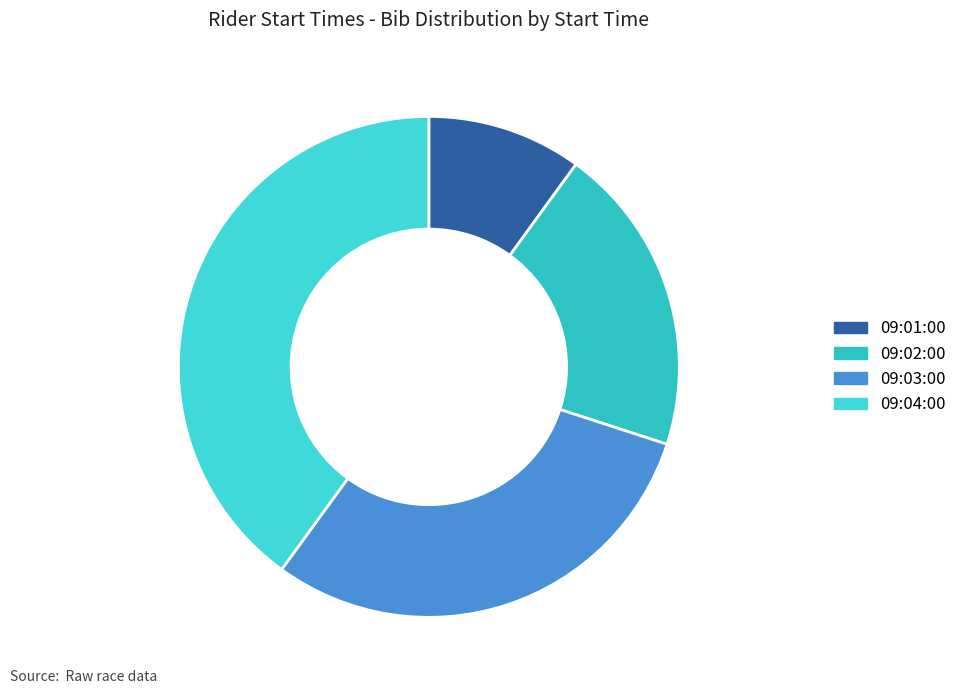

Is it true that 09:02:00 is 20% of the pie?

True